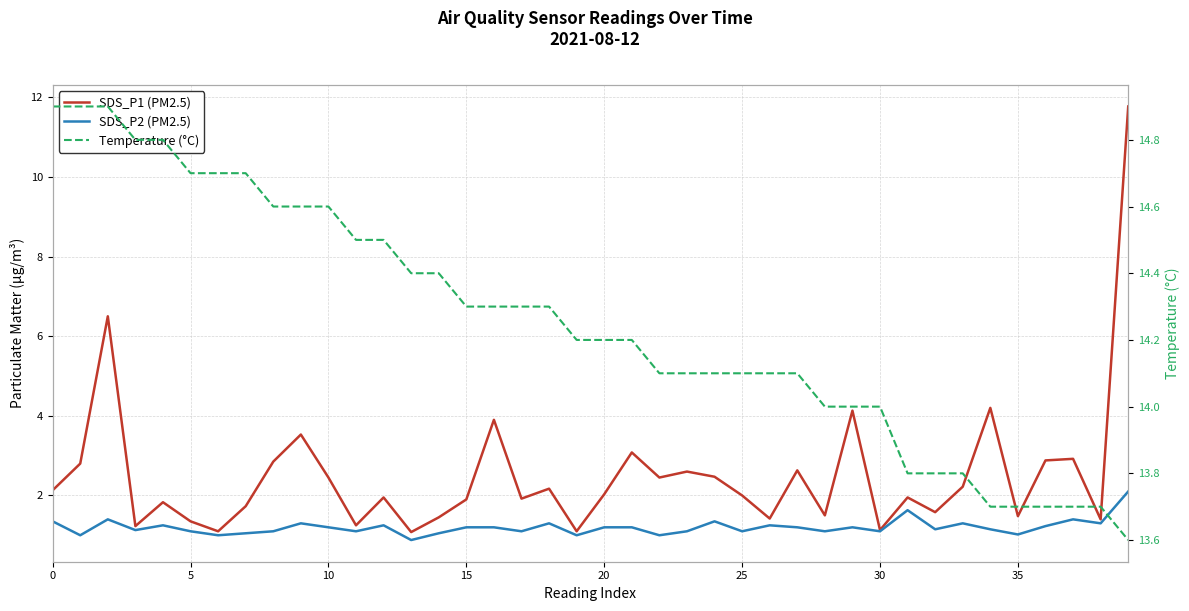

What is the label of the 18th point from the left?

17